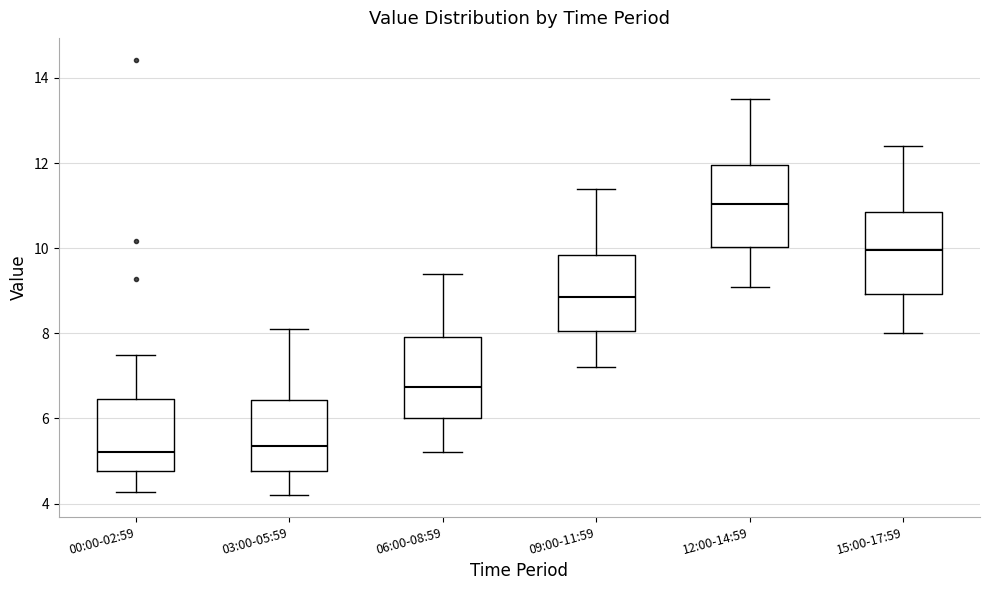

Reading left to right, transcribe this box plot: for each box, give where its median line is, the range the box spans, and where its two whiskers end, as read against the y-axis. The values are not printed on the chart, so give them approximately, as read against the axis.

00:00-02:59: median 5.2, box 4.8 to 6.4, whiskers 4.2 to 7.6
03:00-05:59: median 5.4, box 4.8 to 6.4, whiskers 4.2 to 8.2
06:00-08:59: median 6.8, box 6.0 to 8.0, whiskers 5.2 to 9.4
09:00-11:59: median 8.8, box 8.0 to 9.8, whiskers 7.2 to 11.4
12:00-14:59: median 11.0, box 10.0 to 12.0, whiskers 9.2 to 13.6
15:00-17:59: median 10.0, box 9.0 to 10.8, whiskers 8.0 to 12.4